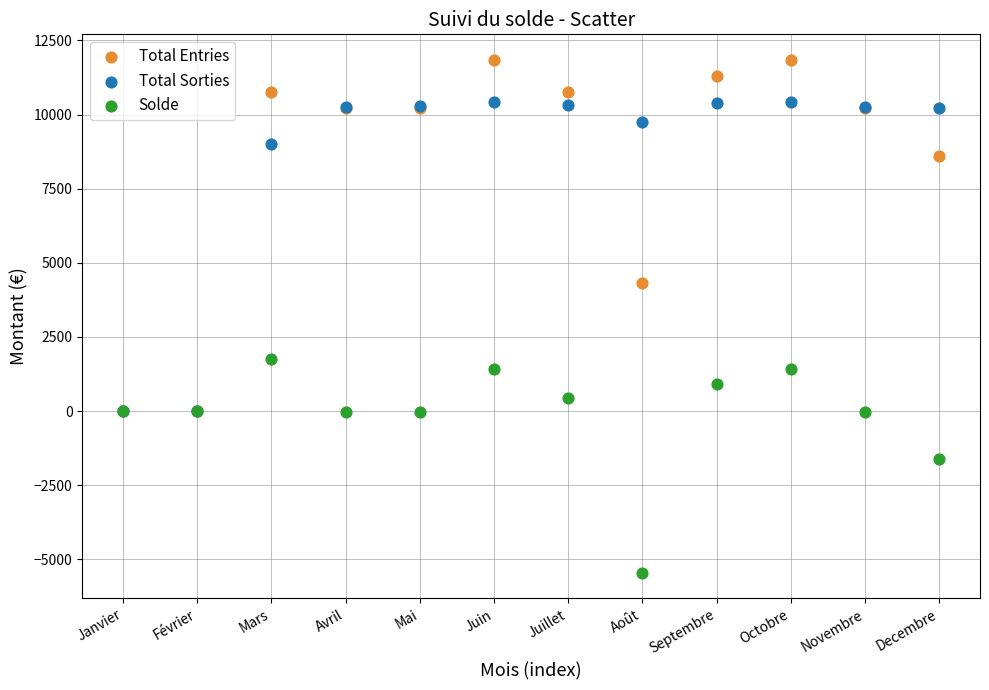

Which series contains the highest Y value?

Total Entries